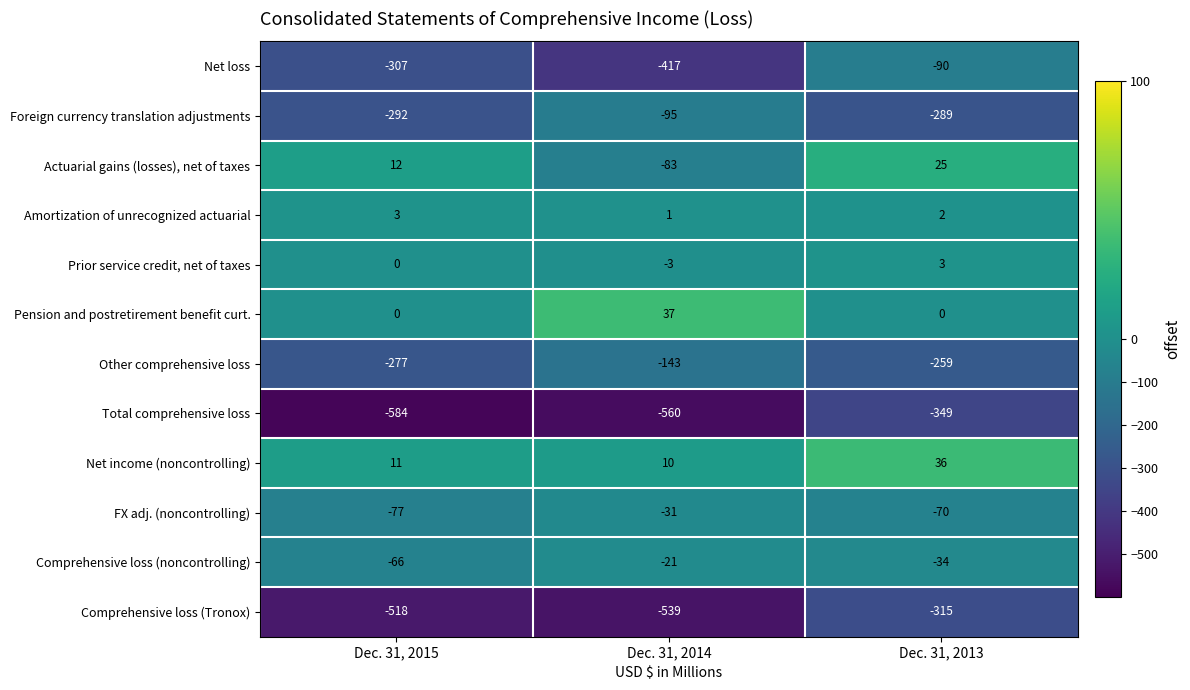

Which series has the largest total across all categories?

Net income (noncontrolling)